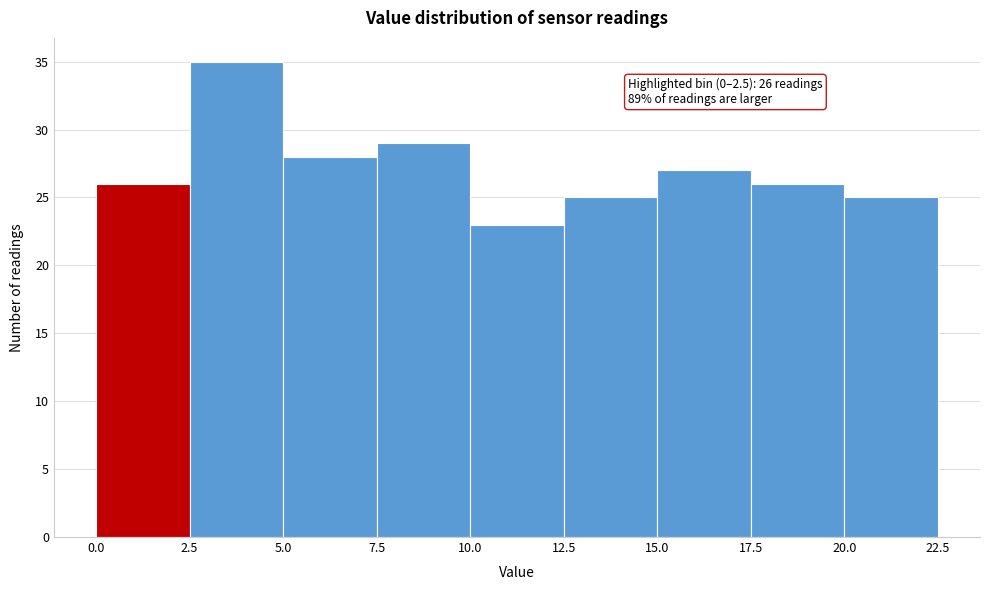

Which range on the x-axis has the tallest bar?

2.5 to 5.0